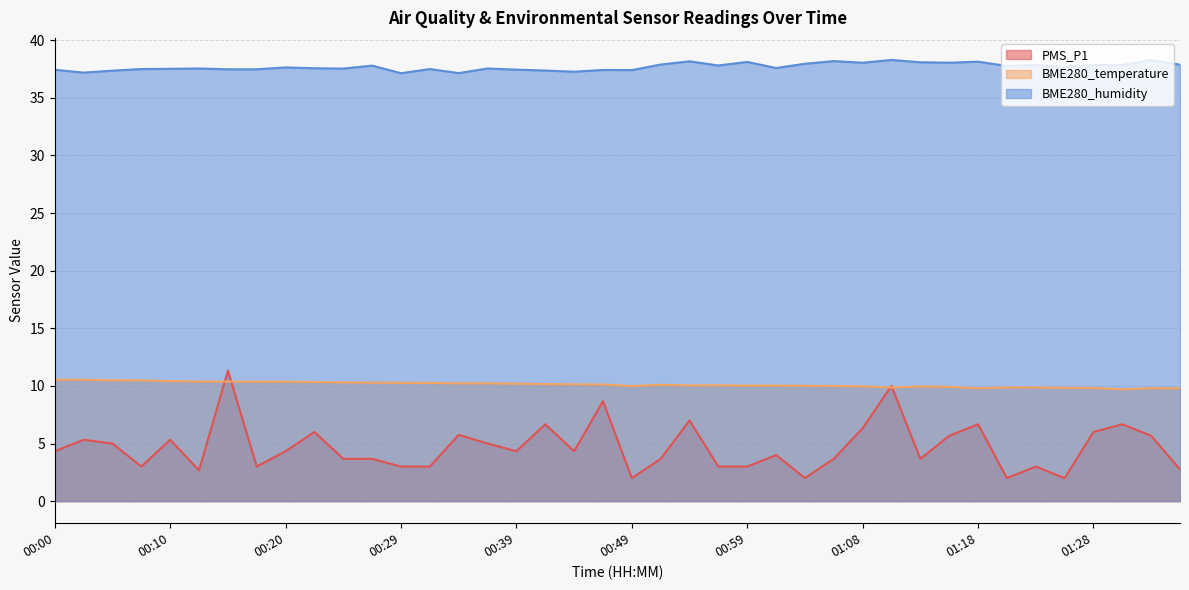

Where is the first local maximum for PMS_P1?

00:03